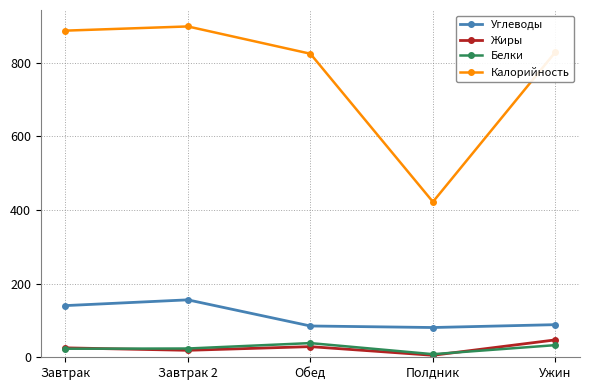

What is the maximum value for Белки?

38.5